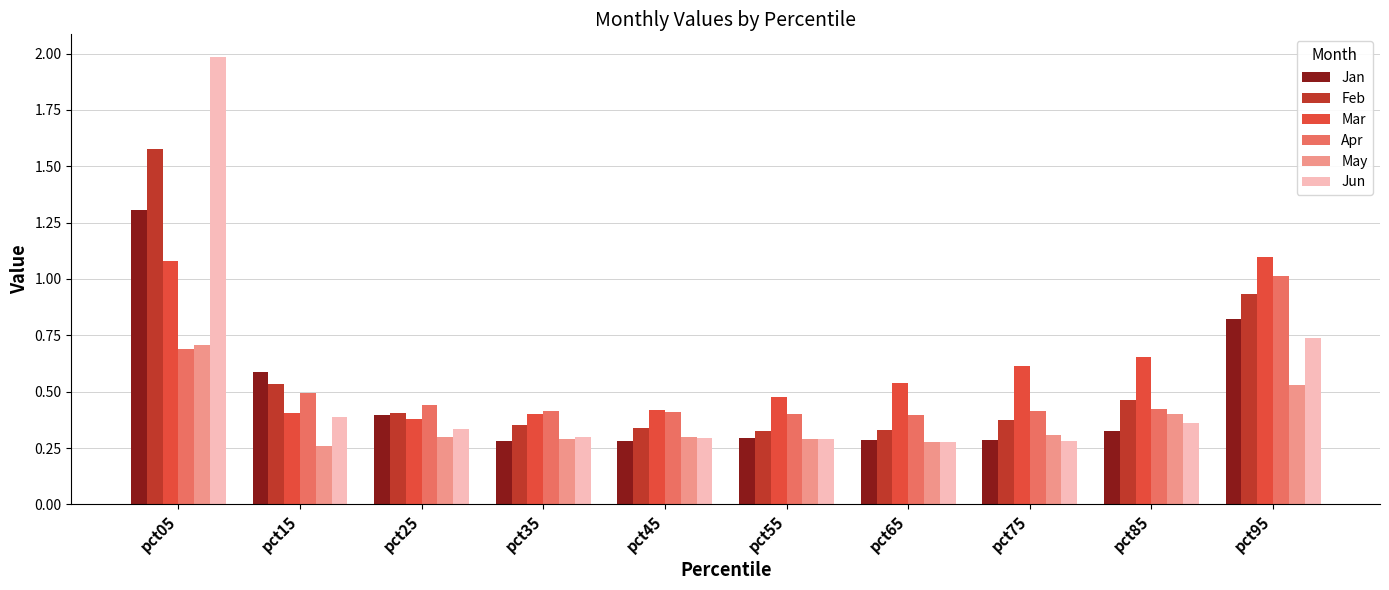

What is the difference between the maximum and second lowest values in the Jan series?

1.0